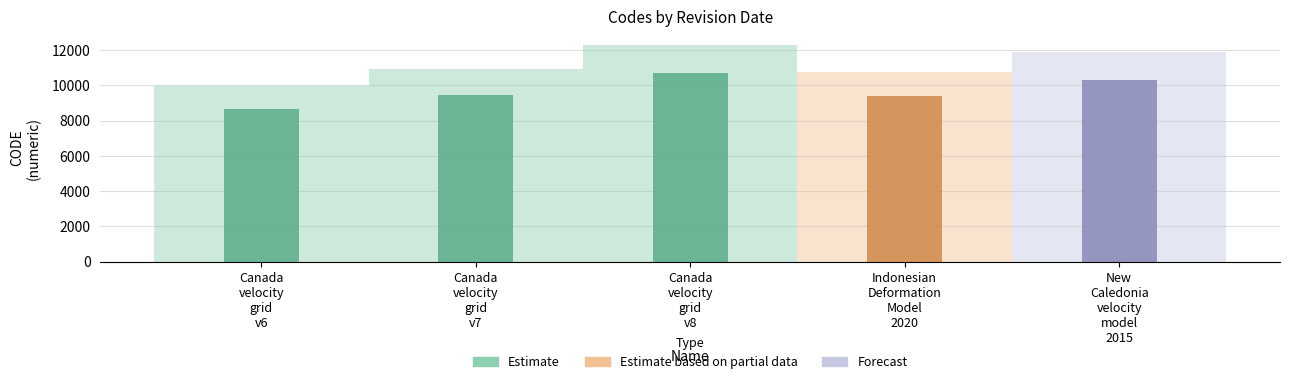

What is the value of the 5th bar from the left?

10323